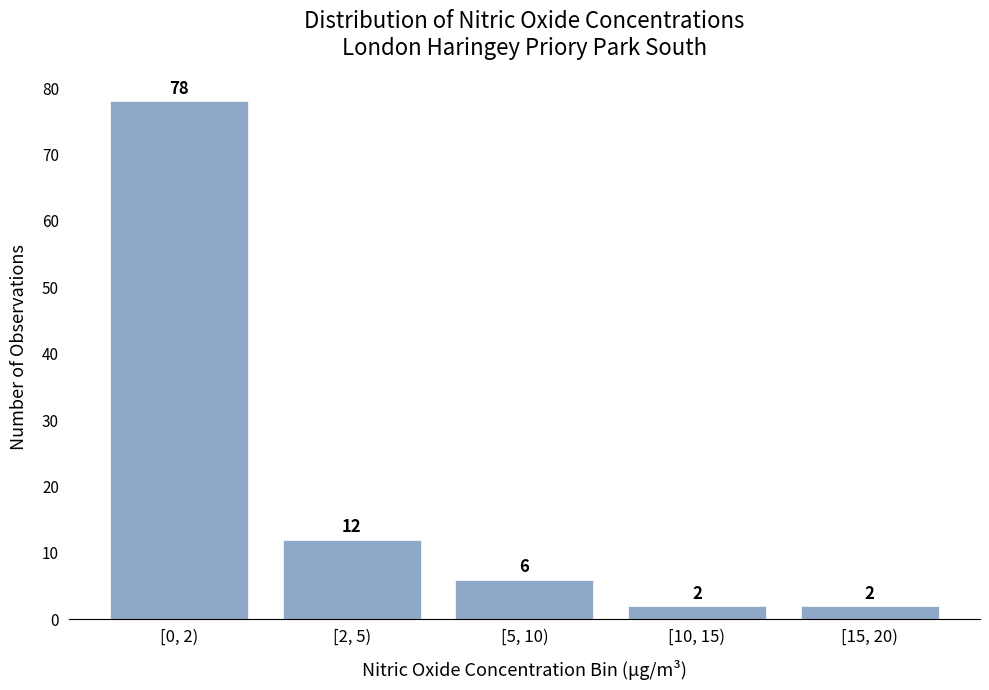

Reading right to left, list all the values displayed in this chart.

[15, 20)=2	[10, 15)=2	[5, 10)=6	[2, 5)=12	[0, 2)=78